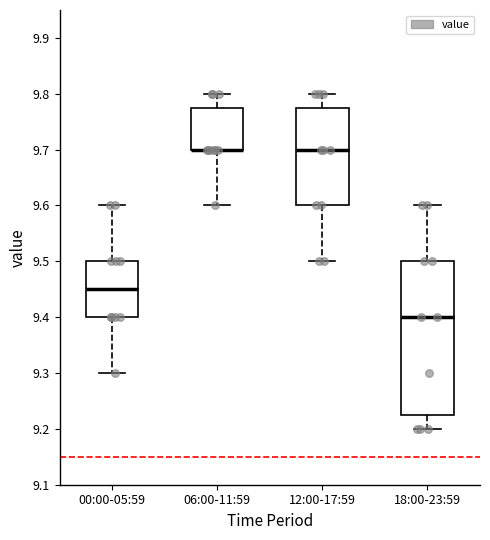

Reading left to right, transcribe this box plot: for each box, give where its median line is, the range the box spans, and where its two whiskers end, as read against the y-axis. The values are not printed on the chart, so give them approximately, as read against the axis.

00:00-05:59: median 9.45, box 9.40 to 9.50, whiskers 9.30 to 9.60
06:00-11:59: median 9.70 (drawn on the box's lower edge), box 9.70 to 9.78, whiskers 9.60 to 9.80
12:00-17:59: median 9.70, box 9.60 to 9.78, whiskers 9.50 to 9.80
18:00-23:59: median 9.40, box 9.23 to 9.50, whiskers 9.20 to 9.60